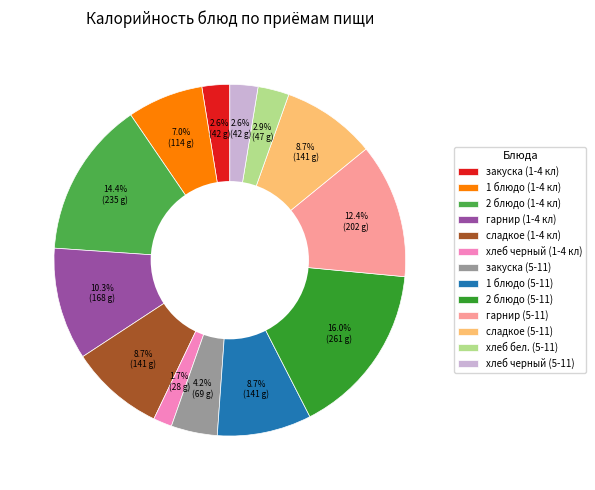

What is the ratio of the value at гарнир (5-11) to the value at сладкое (5-11)?

1.4